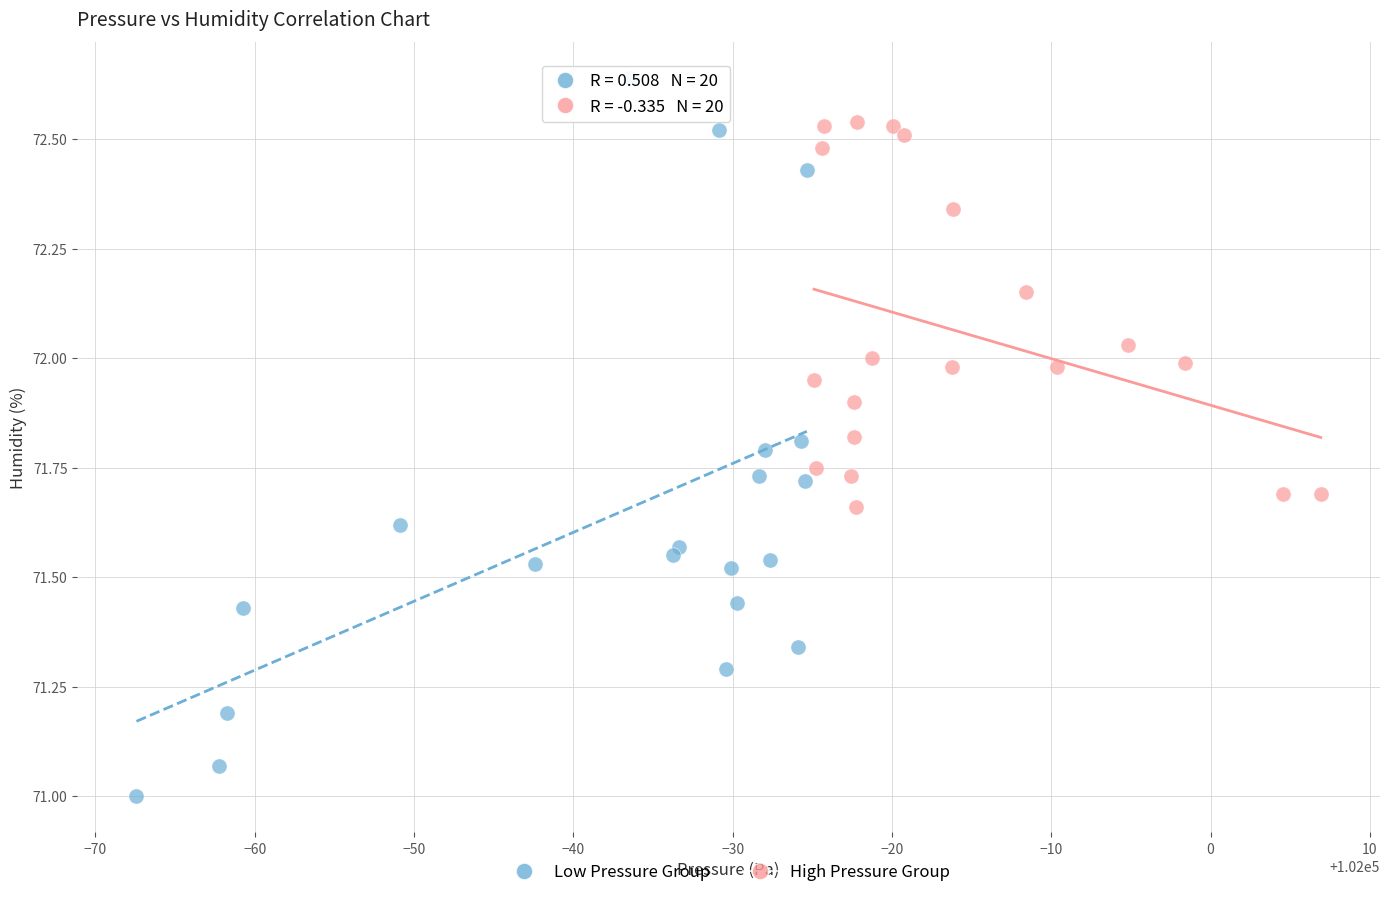

Which series has the widest spread of Y values?

Low Pressure Group